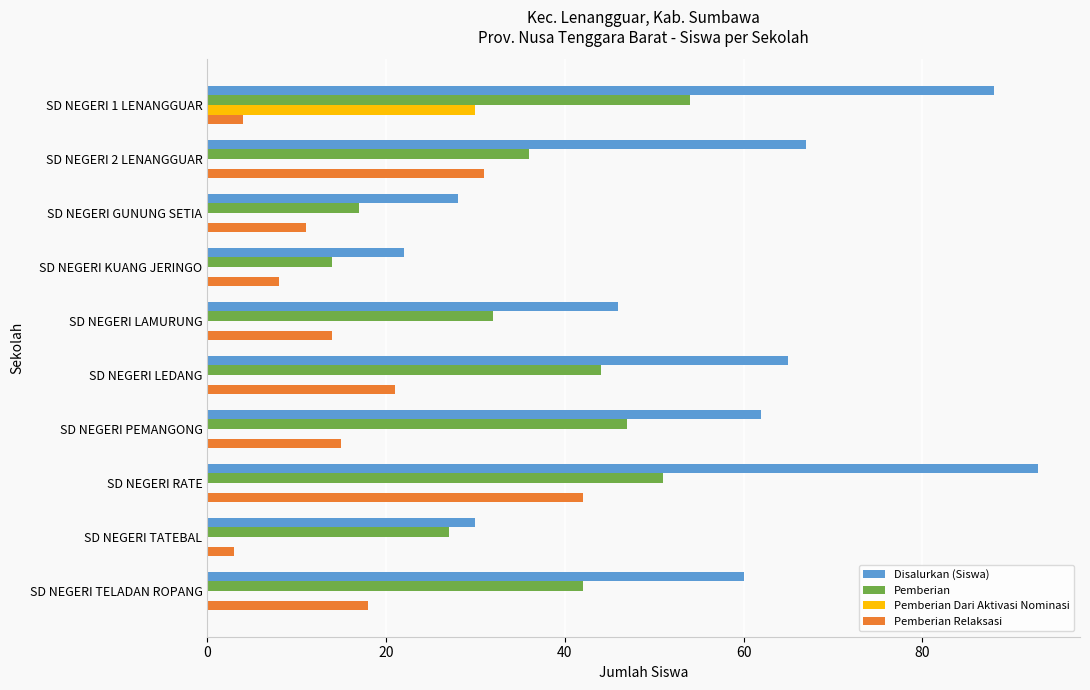

What is the sum of the Disalurkan (Siswa) values at SD NEGERI GUNUNG SETIA and SD NEGERI 1 LENANGGUAR?

116